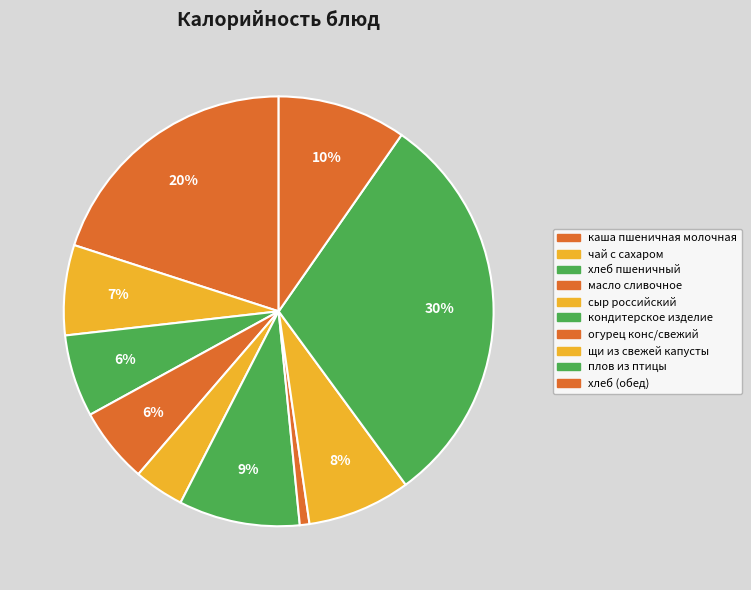

Does any single category account for the majority?

No